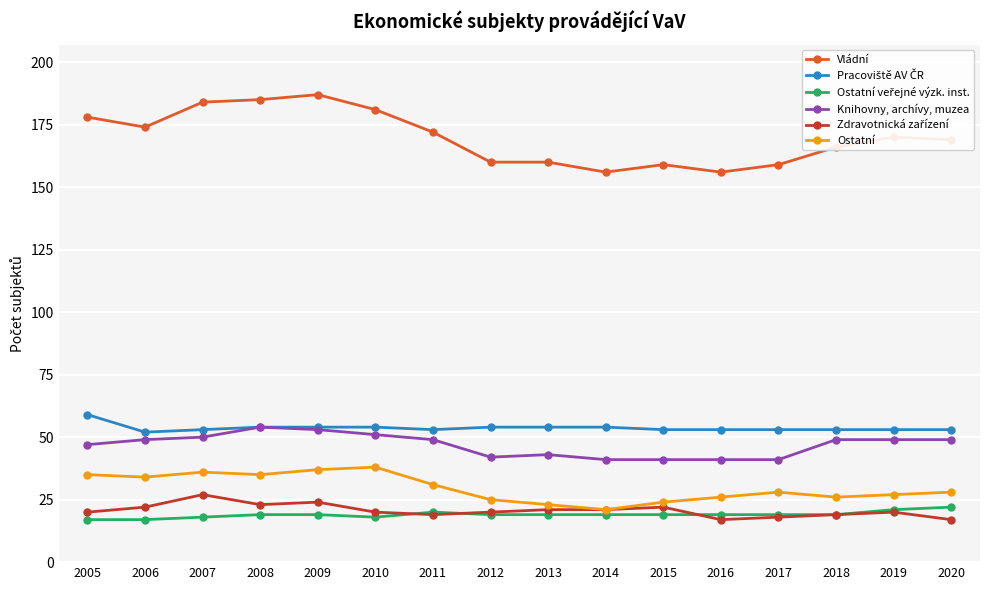

How many data points does each series have?

16